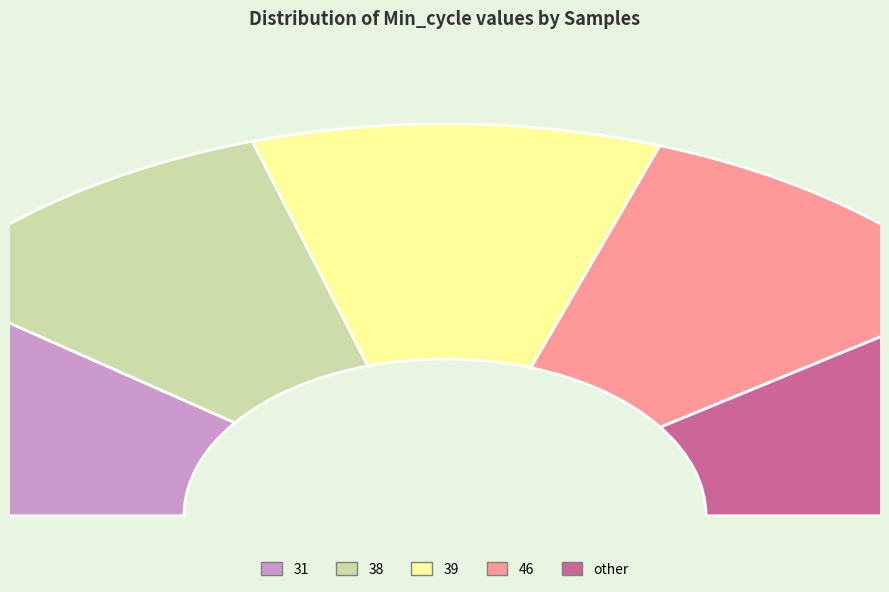

Does Min_cycle_31 account for over 50% of the chart?

No